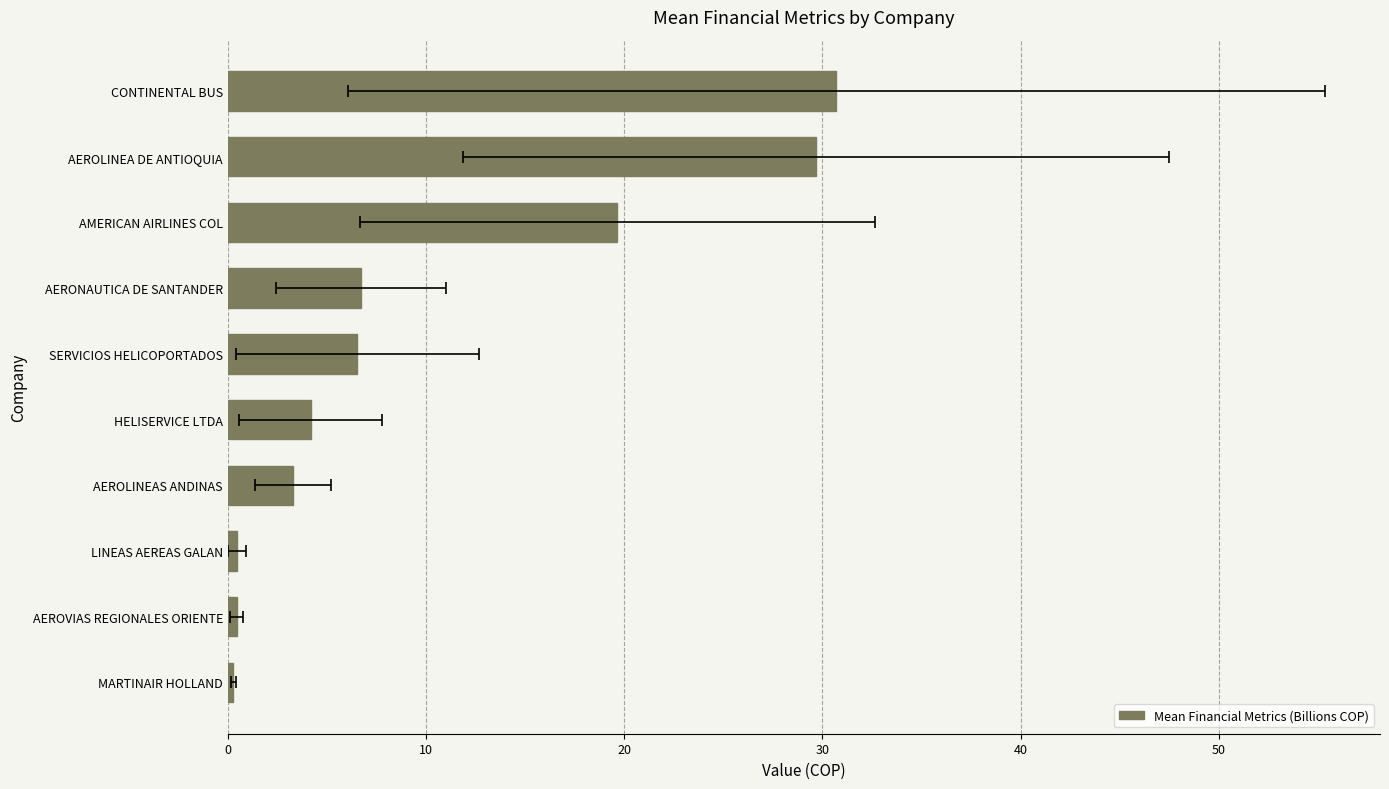

What is the change in value from HELISERVICE LTDA to AMERICAN AIRLINES COL?

+15.5